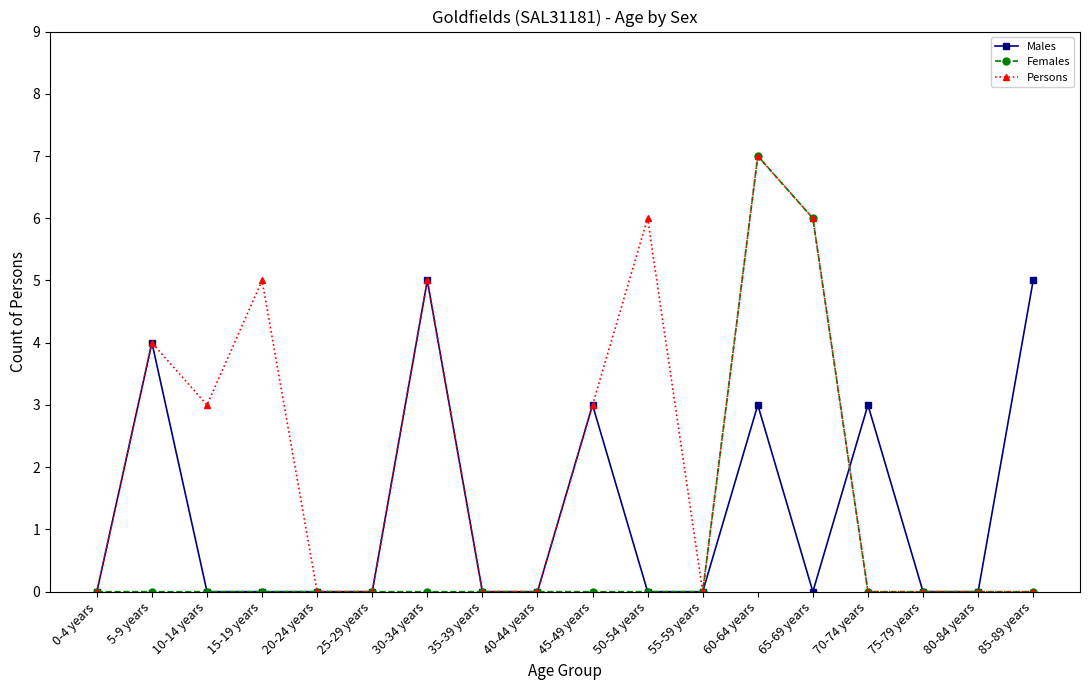

What is the label of the 13th point from the right?

25-29 years